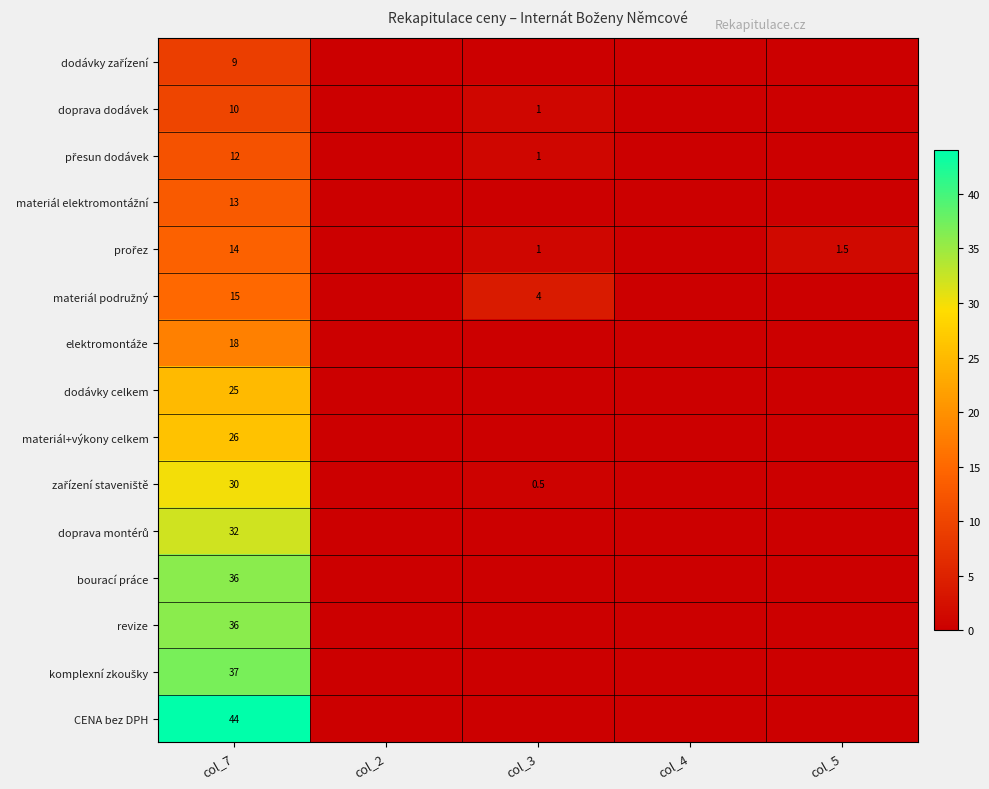

At which label is komplexní zkoušky closest to 18?

col_2